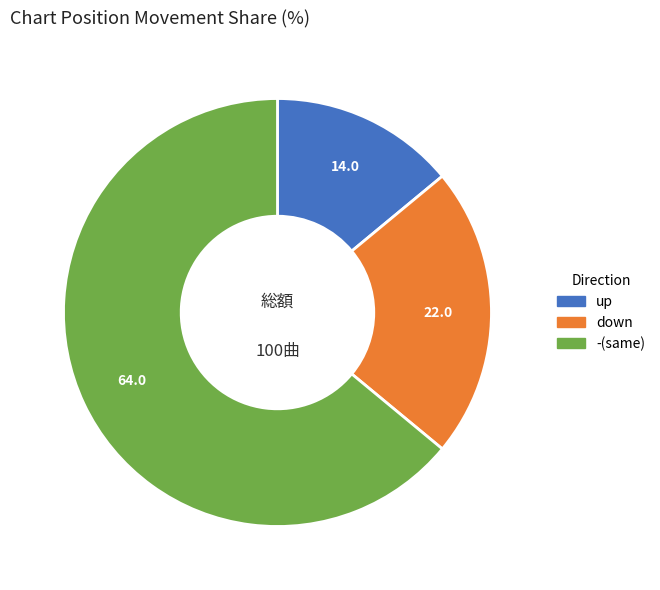

Rank the categories by value from lowest to highest.

up, down, -